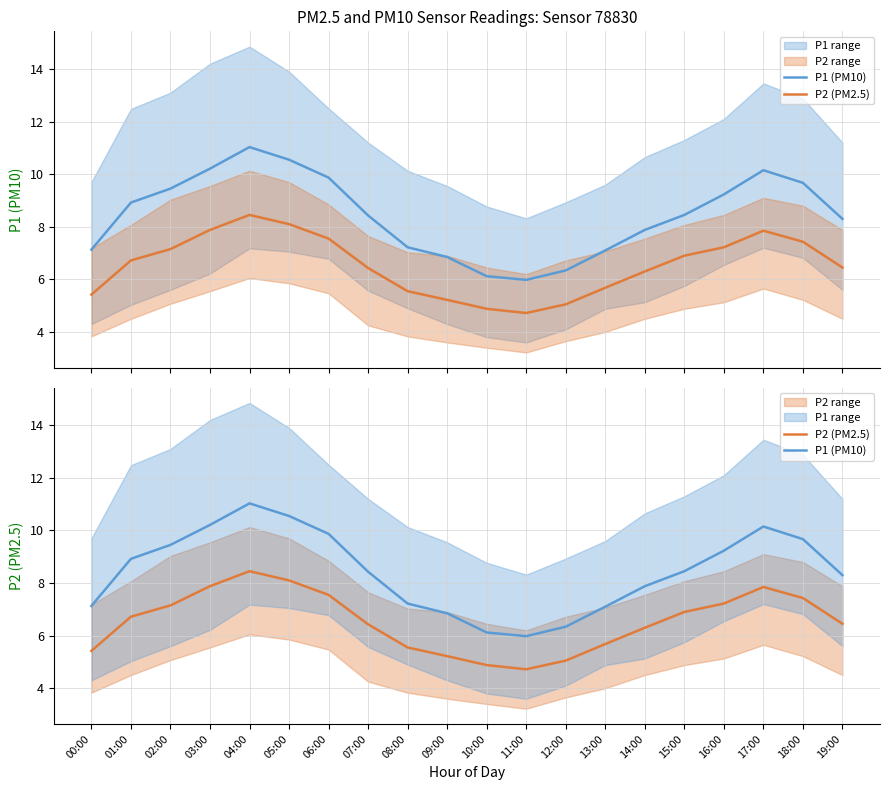

What is the value of the P2 (PM2.5) point at the 15th from the left?

6.3